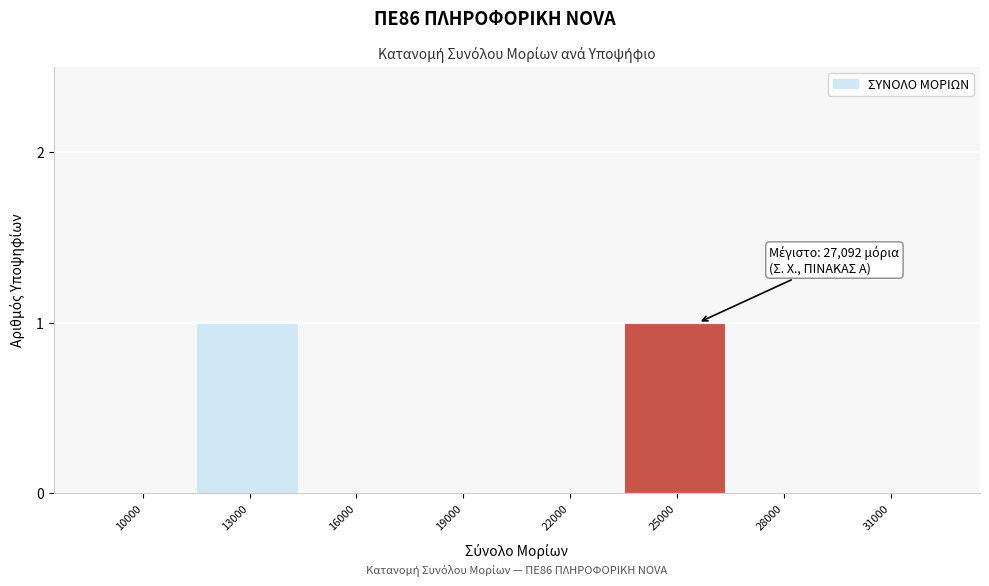

Reading left to right, transcribe all the data shown in this chart.

10000=0	13000=1	16000=0	19000=0	22000=0	25000=1	28000=0	31000=0